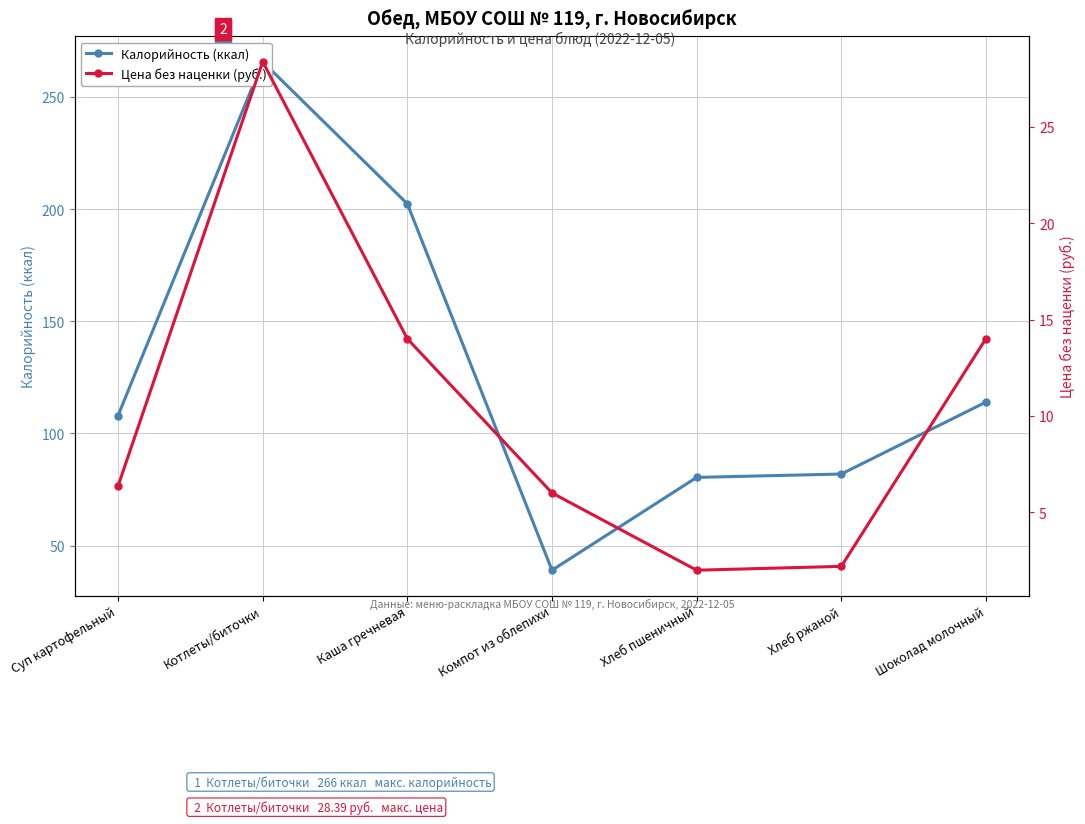

List the series in order of their overall mean, highest first.

Калорийность (ккал), Цена без наценки (руб.)